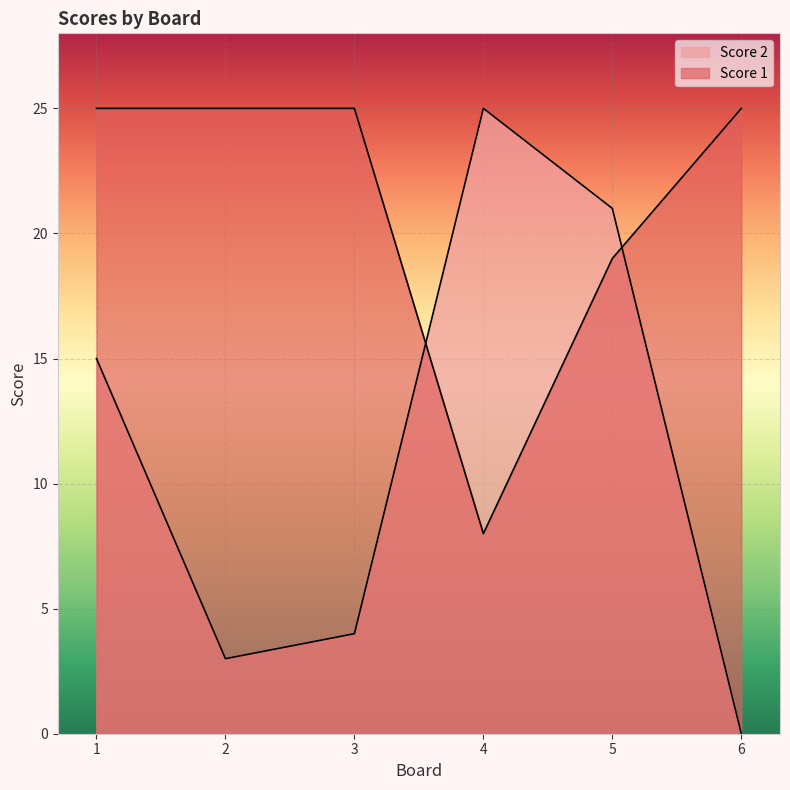

Is the value of Score 1 at 5 greater than the value of Score 2 at 2?

Yes